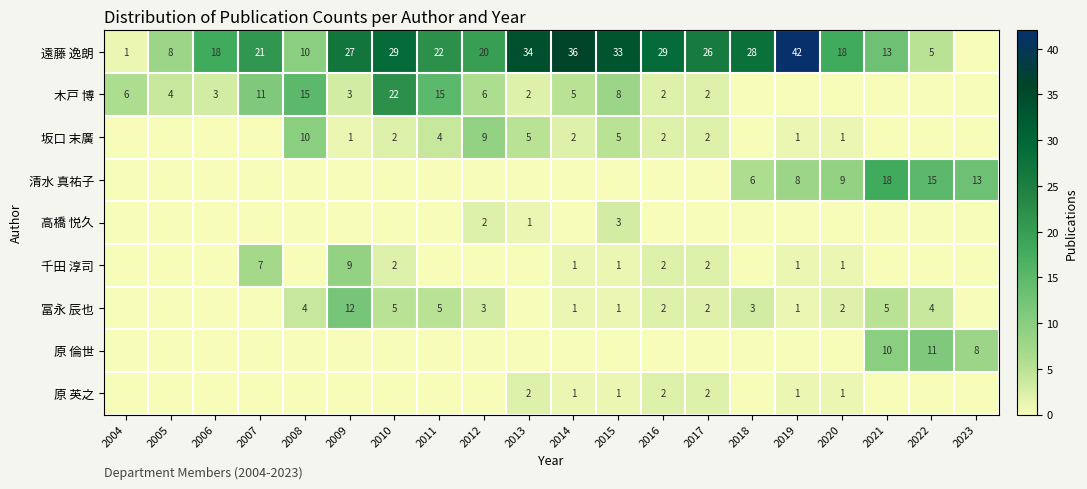

Is the value of 坂口 末廣 at 2015 greater than the value of 木戸 博 at 2015?

No